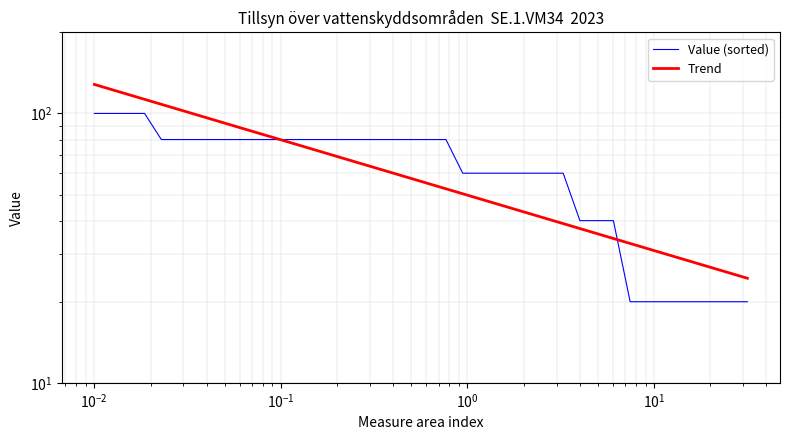

At how many categories does at least one series exceed 95?

8